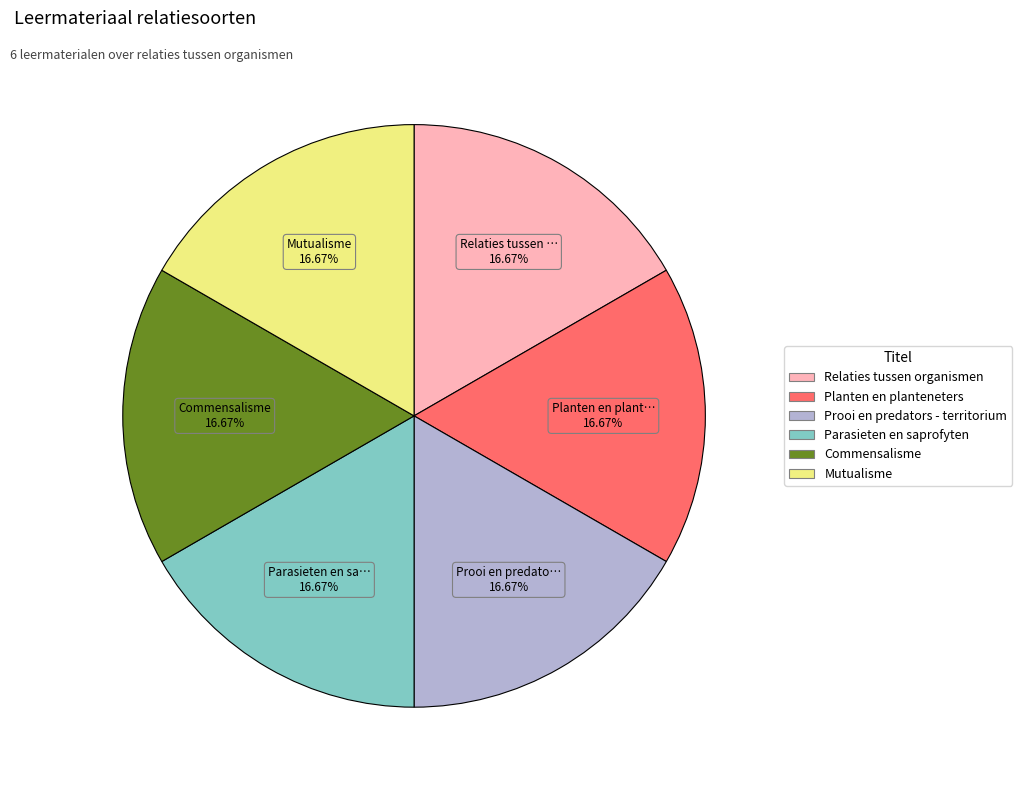

How many slices are in this pie chart?

6